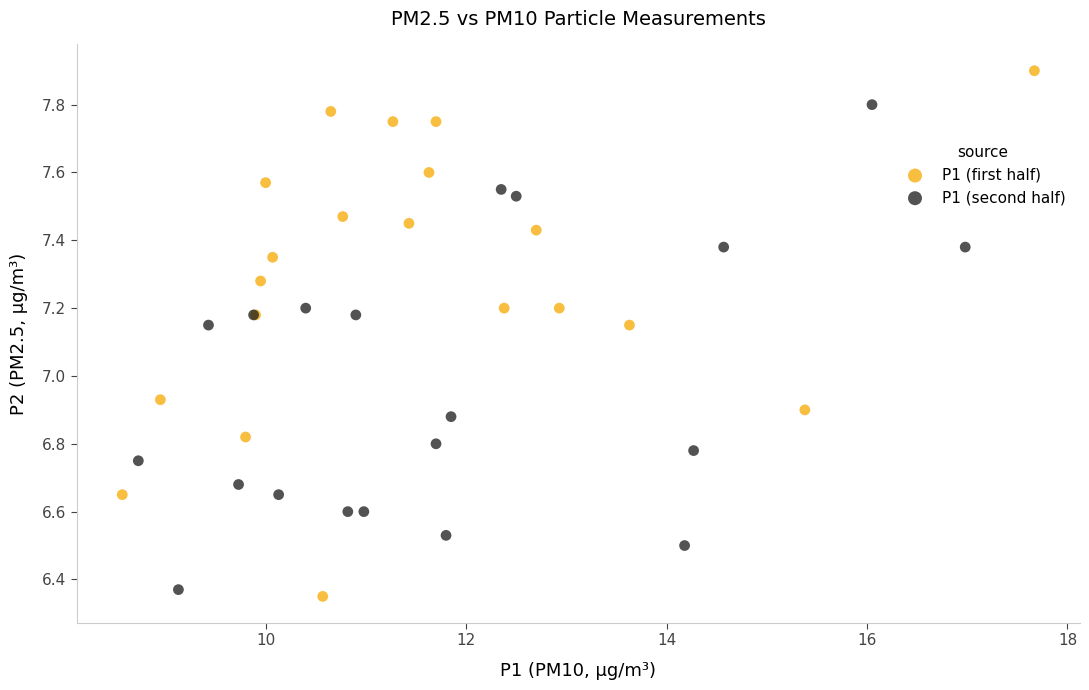

Which series contains the highest Y value?

P1 (first half)